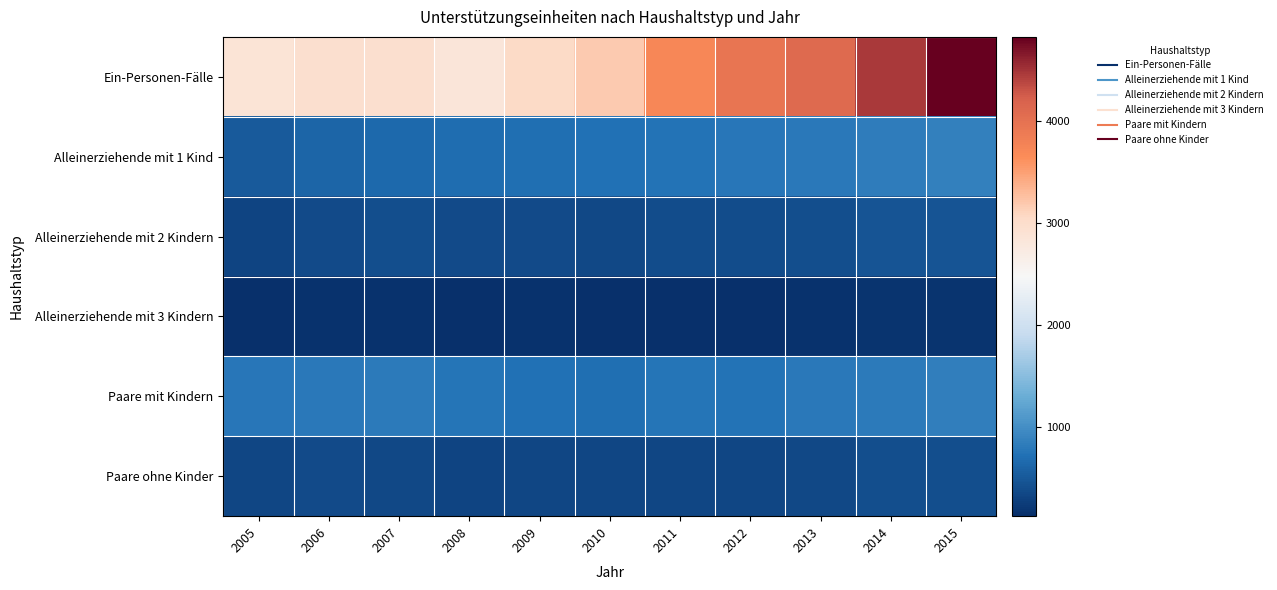

What is the difference between the highest and lowest values at 2005?

2731